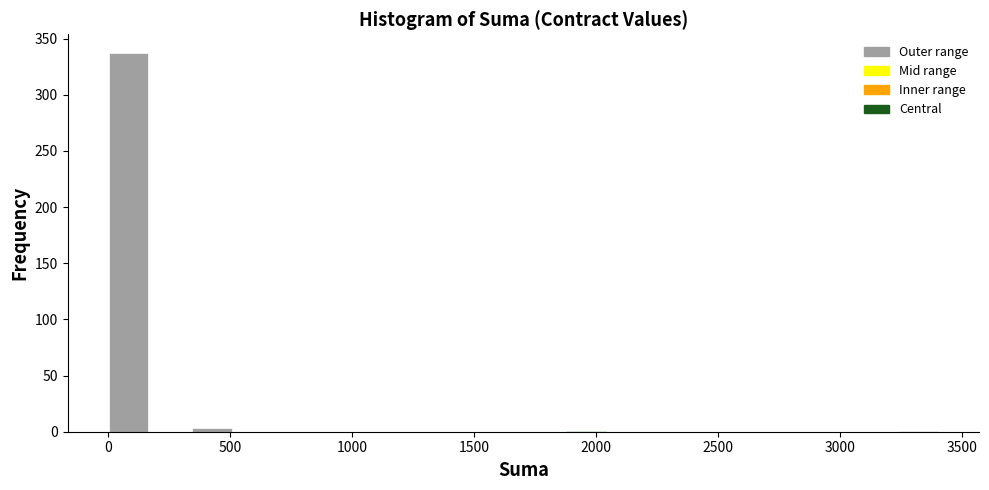

Read against the x-axis, roughly where is the centre of the tallest bar?

100